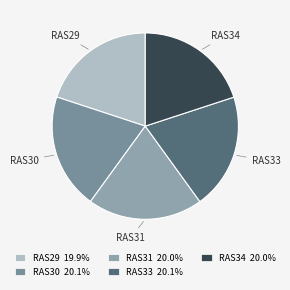

Approximately how many times larger is the value at RAS33 compared to RAS30?

1.0